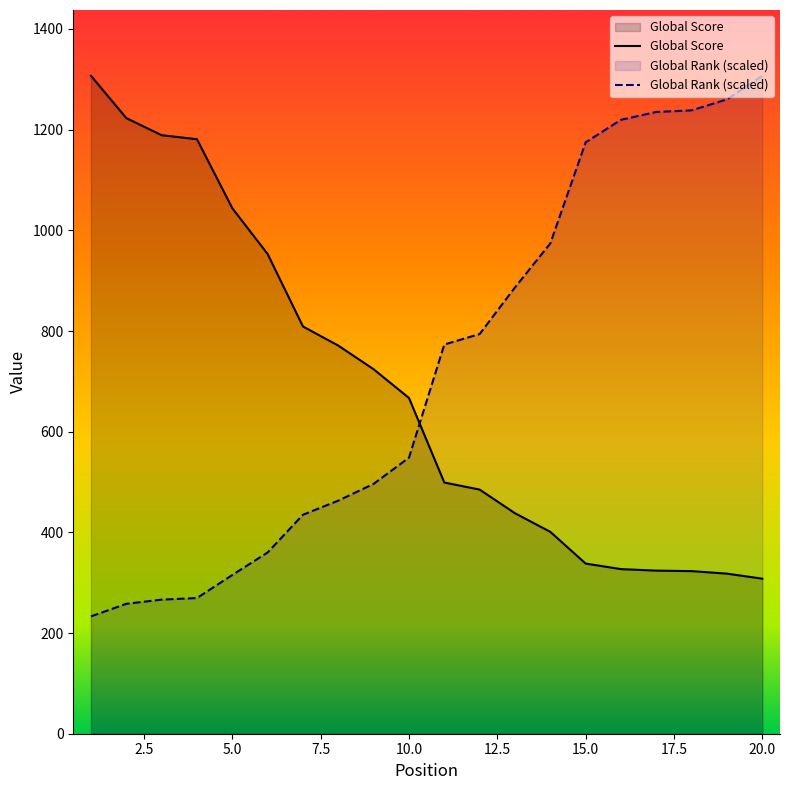

Does the chart display data point markers on the line(s)?

No